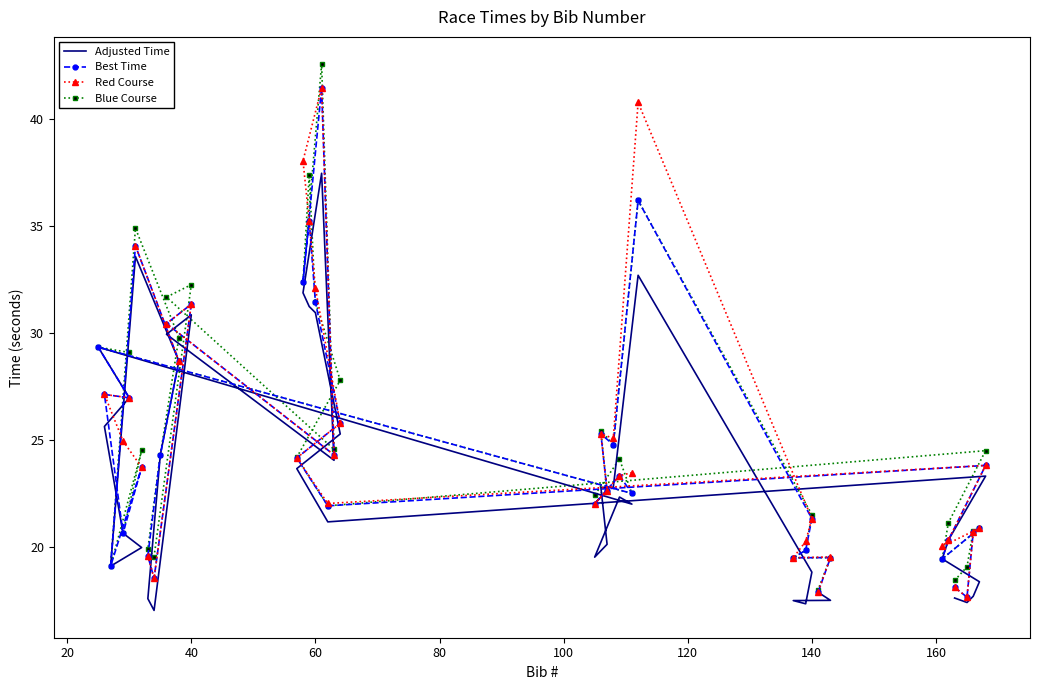

What is the value of the Red Course point at the 35th from the left?

40.8